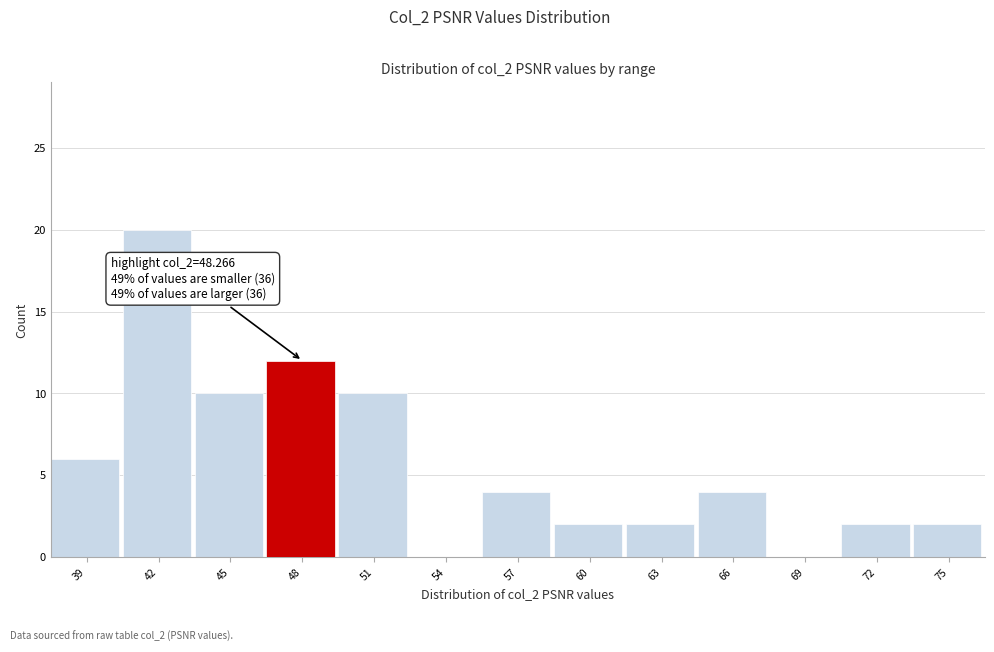

Reading left to right, what are all the values shown in this chart?

39=6	42=20	45=10	48=12	51=10	54=0	57=4	60=2	63=2	66=4	69=0	72=2	75=2